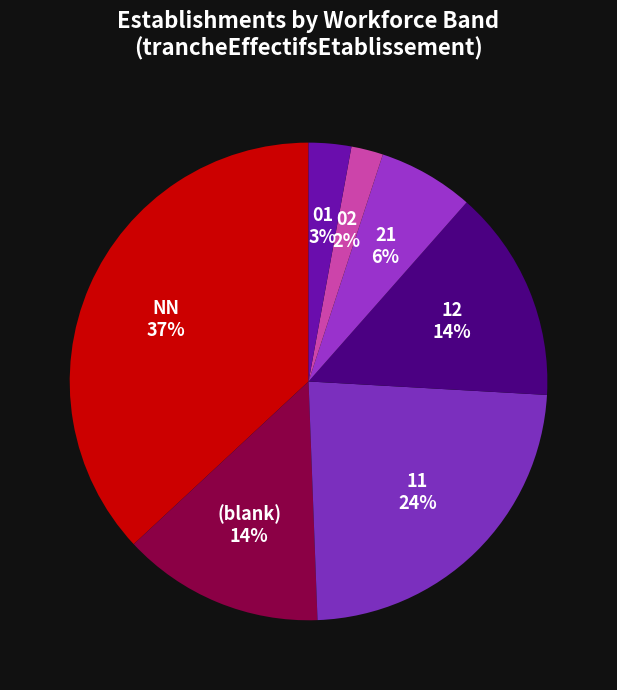

What is the largest slice in the pie chart?

NN